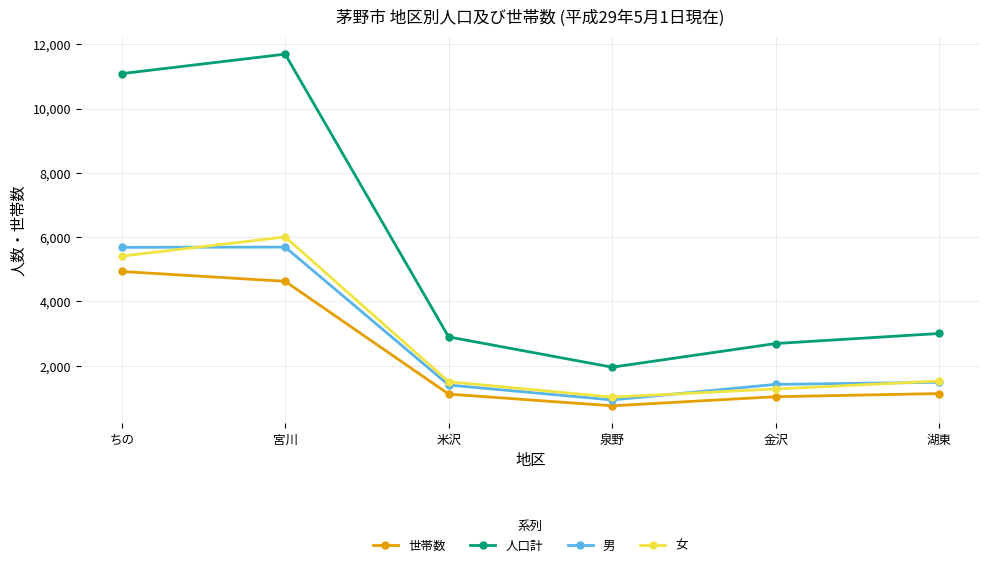

What is the difference between the maximum and minimum values in the 男 series?

4757